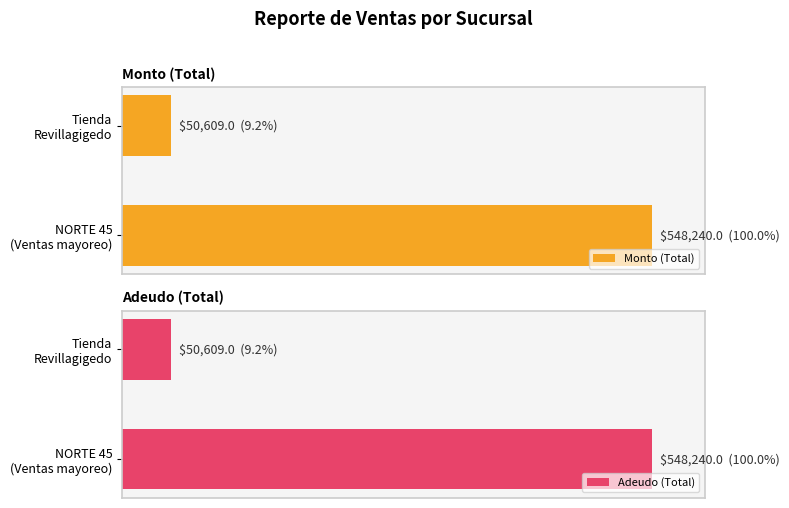

Rank the series by their maximum value, from lowest to highest.

Monto (Total), Adeudo (Total)